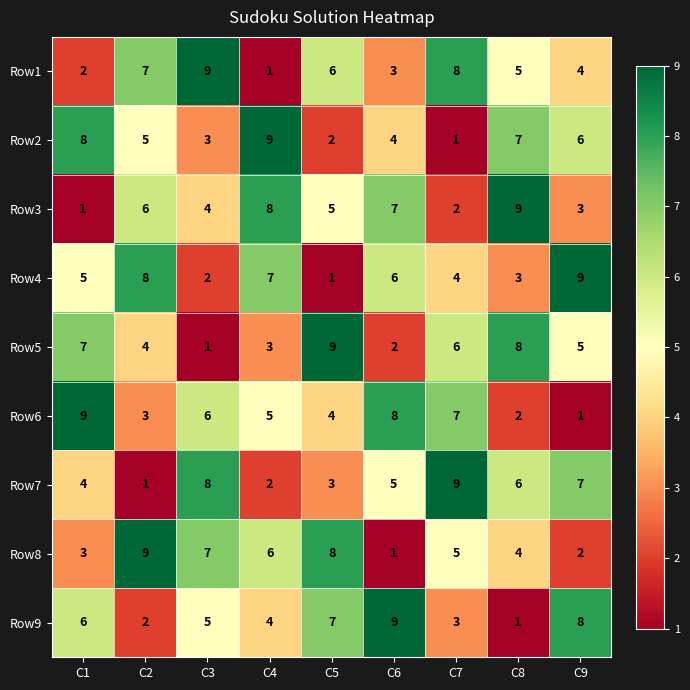

How many distinct data groups are displayed?

9